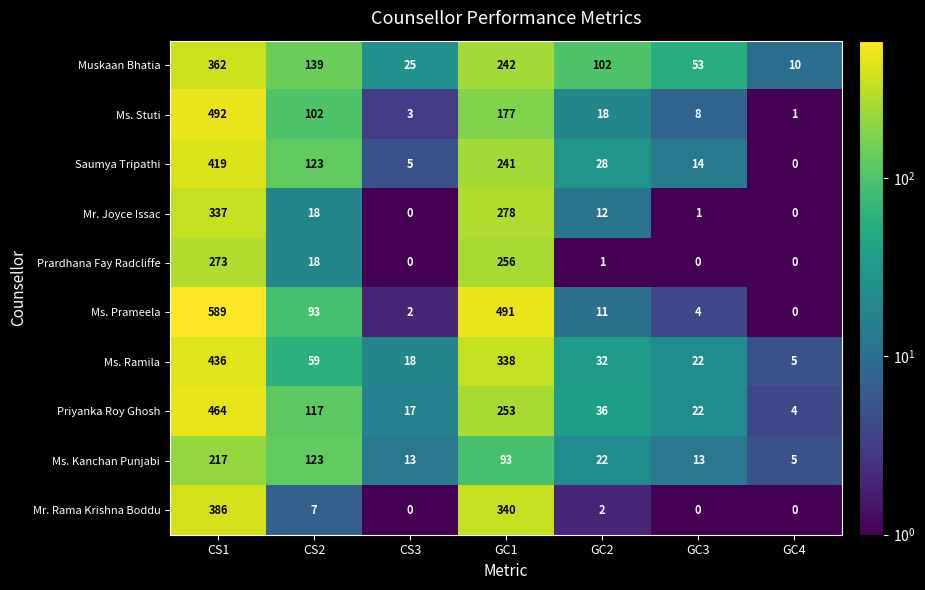

Which series has the largest range (max minus min)?

Ms. Prameela